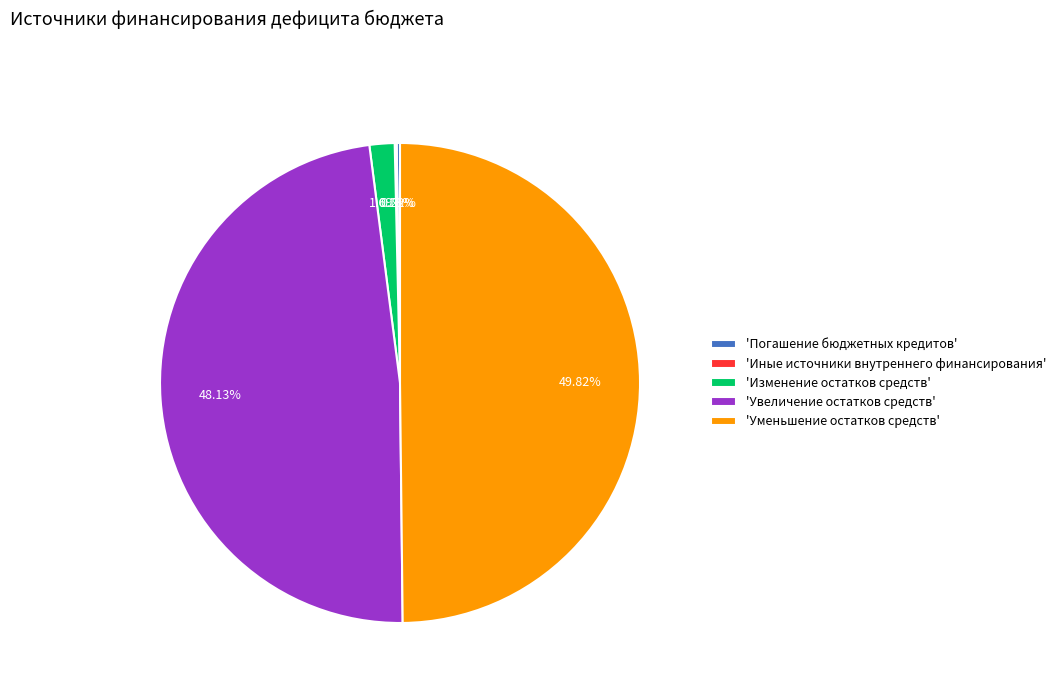

Which category has the biggest portion of the pie?

'Уменьшение остатков средств'